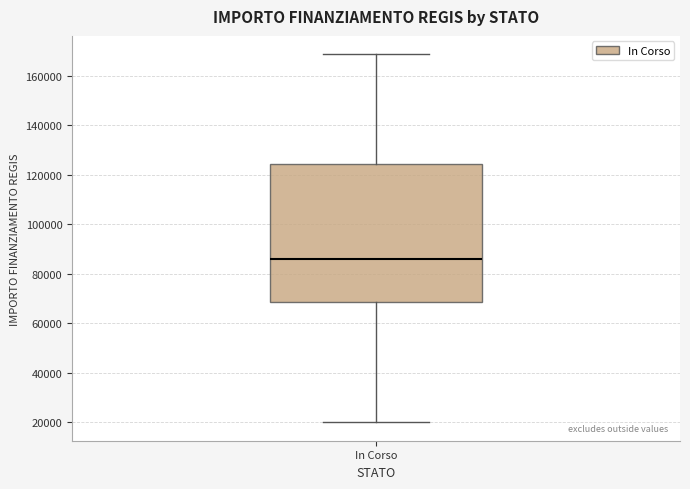

Read this box plot against the y-axis: the position of the median line, the range covered by the box, and the ends of both whiskers. The values are not printed on the chart, so give them approximately, as read against the axis.

median 86000, box 68000 to 124000, whiskers 20000 to 168000